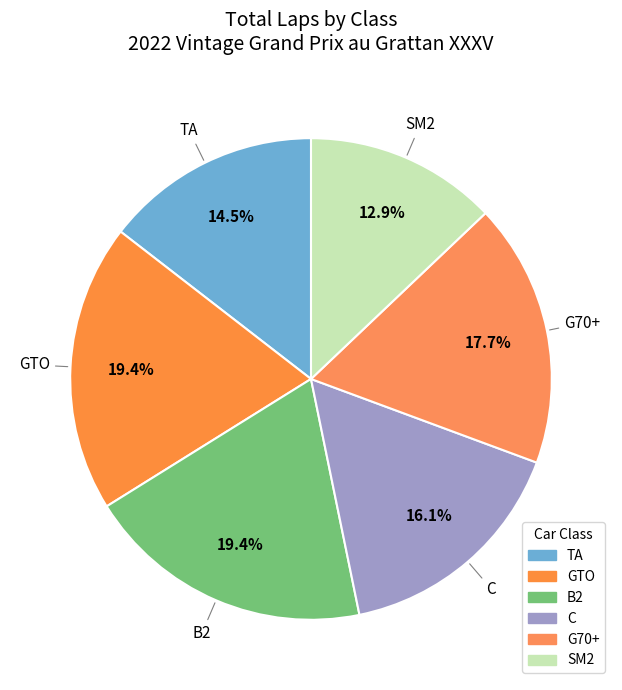

How many slices are in this pie chart?

6